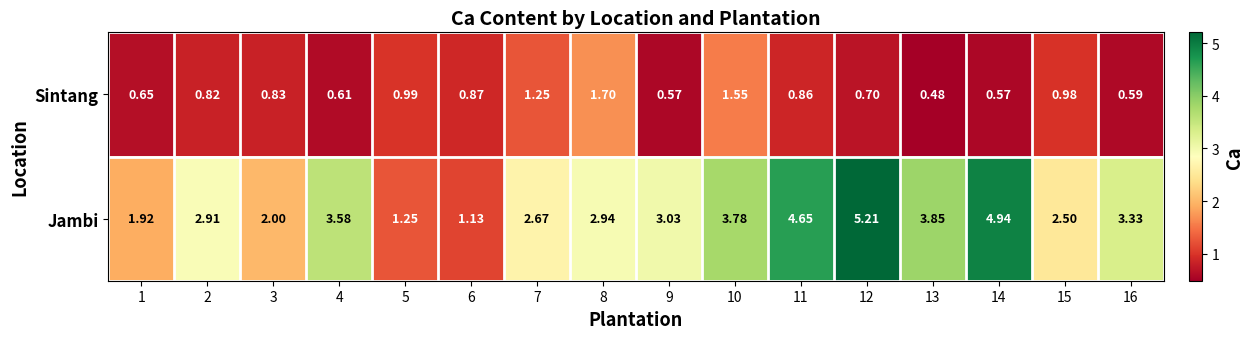

At 6, list the series in order from smallest to largest.

Sintang, Jambi